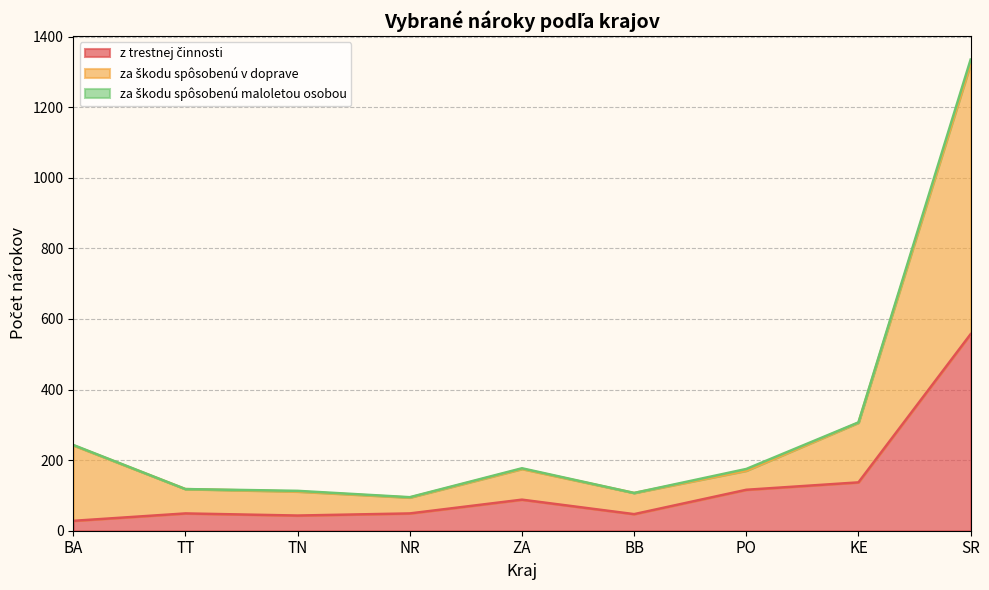

At which category is the sum across all series the highest?

SR